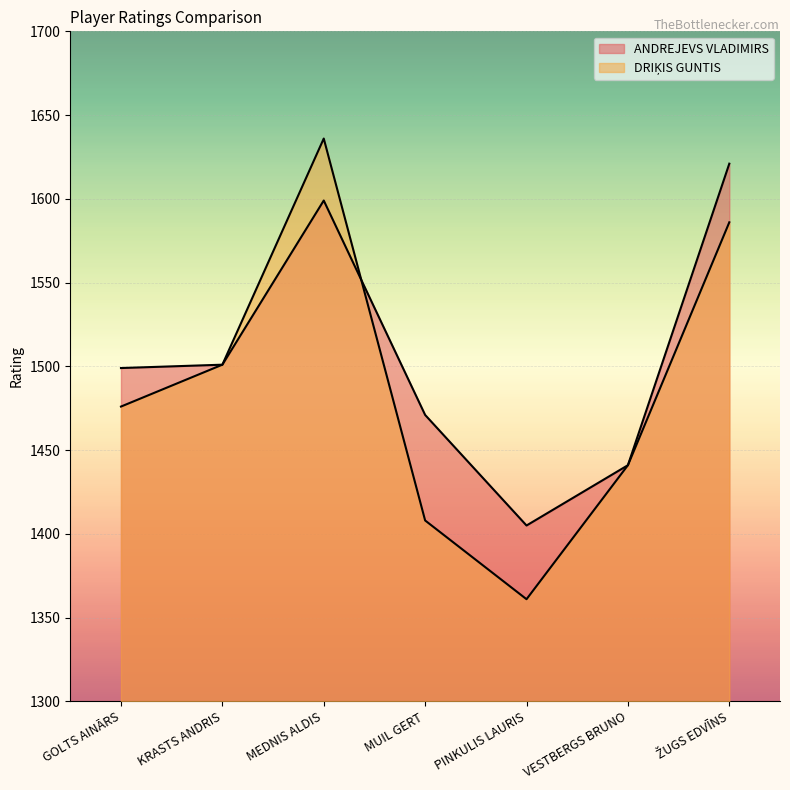

What is the label of the 7th point from the left?

ŽUGS EDVĪNS